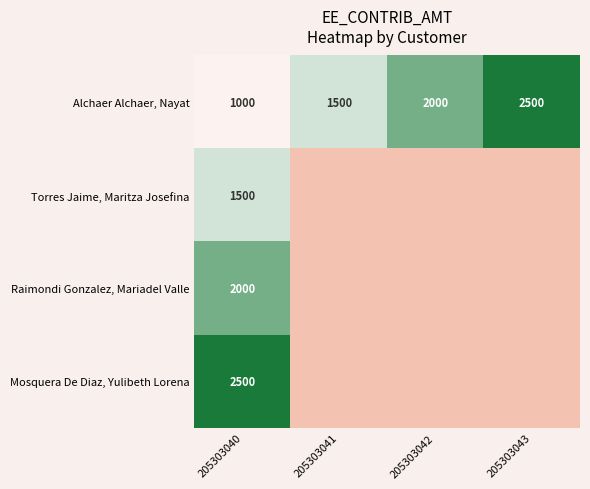

What is the minimum value for Alchaer Alchaer, Nayat?

1000